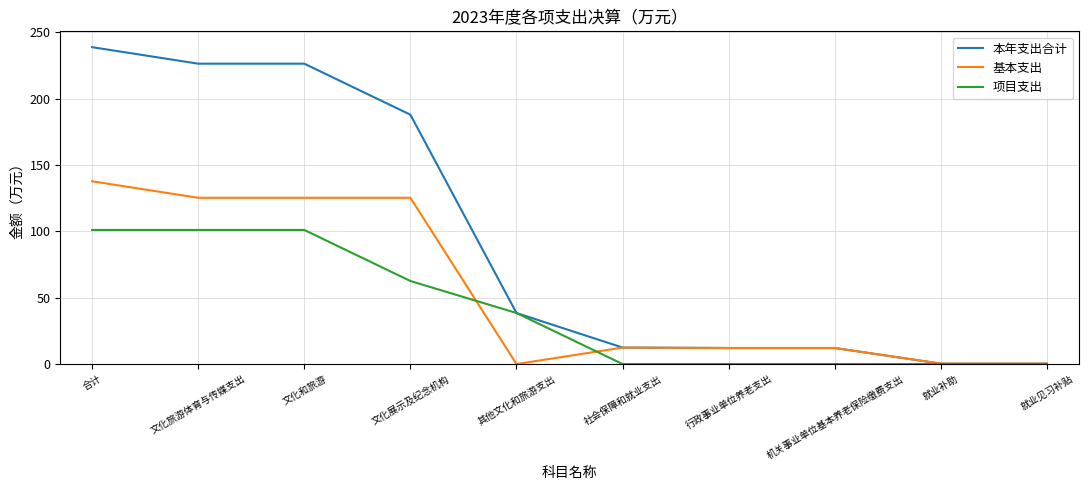

Which series has the largest total across all categories?

本年支出合计